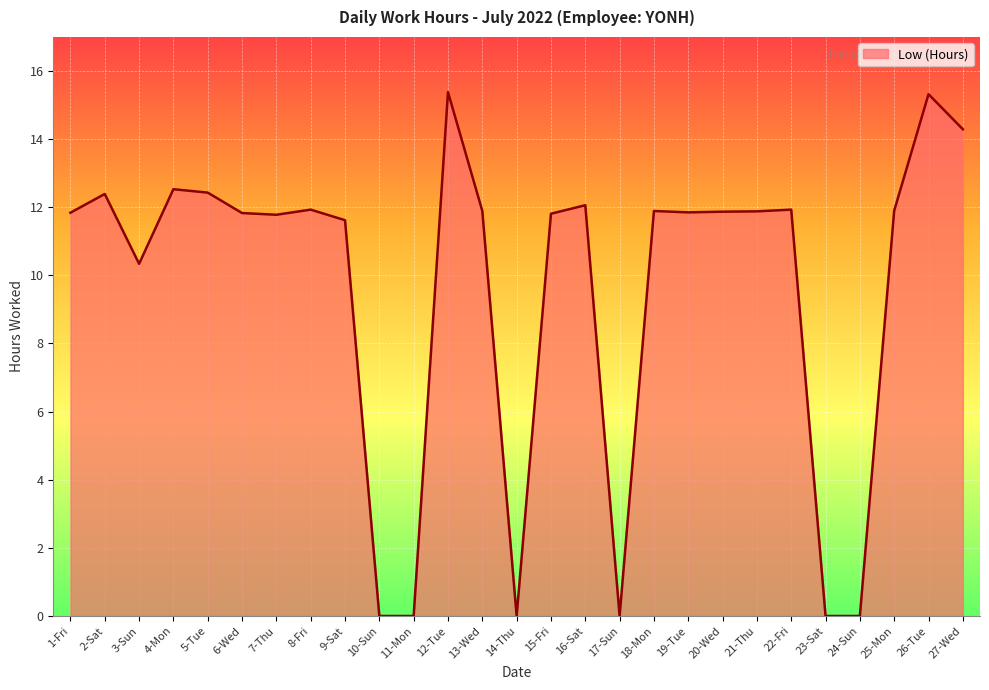

What is the difference between the values at 3-Sun and 7-Thu?

1.4